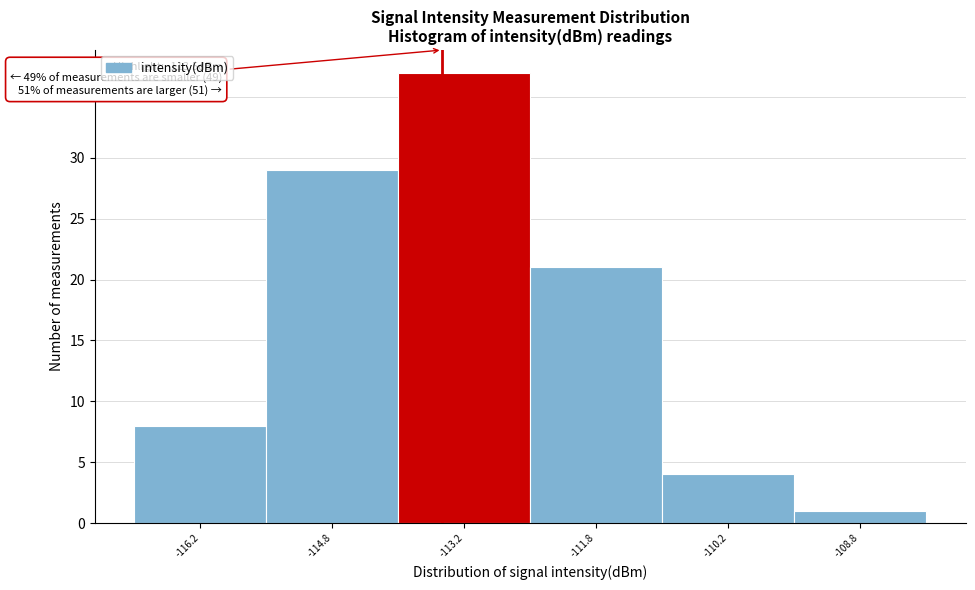

Over which range of the x-axis is the bar tallest?

-114.0 to -112.5